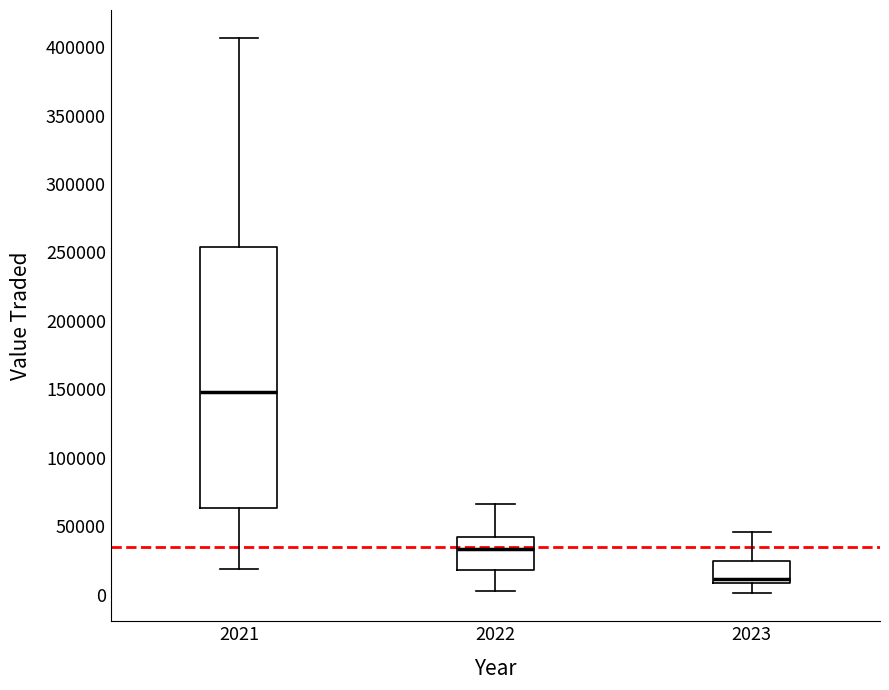

Comparing the boxes themselves (not the whiskers), which one is the tallest?

2021